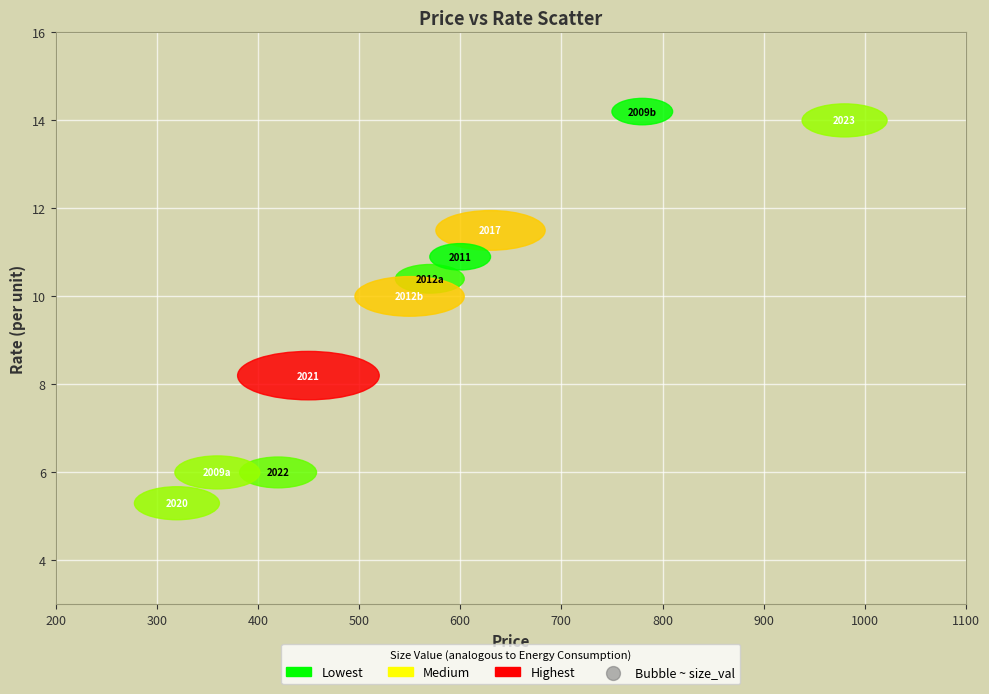

What Y value in the scatter plot is closest to 9?

8.2